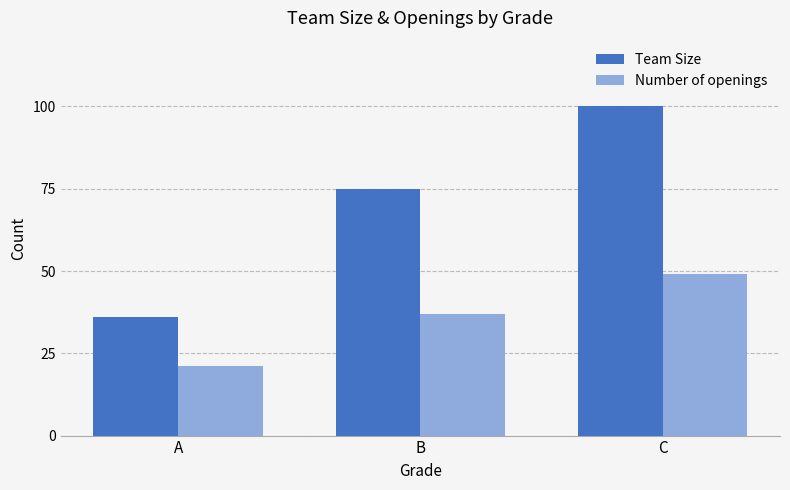

Rank the categories by Team Size value from highest to lowest.

C, B, A